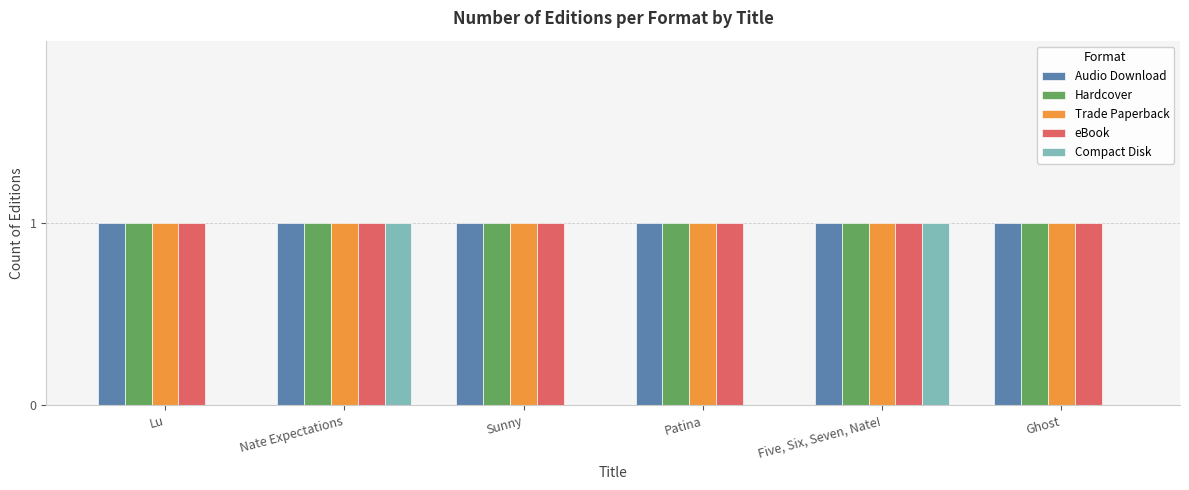

What is the sum of all Compact Disk values?

2